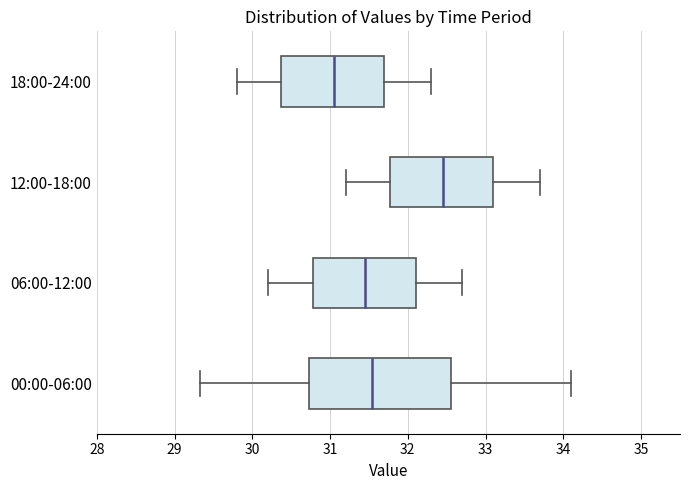

Which box has the furthest to the right median line?

12:00-18:00